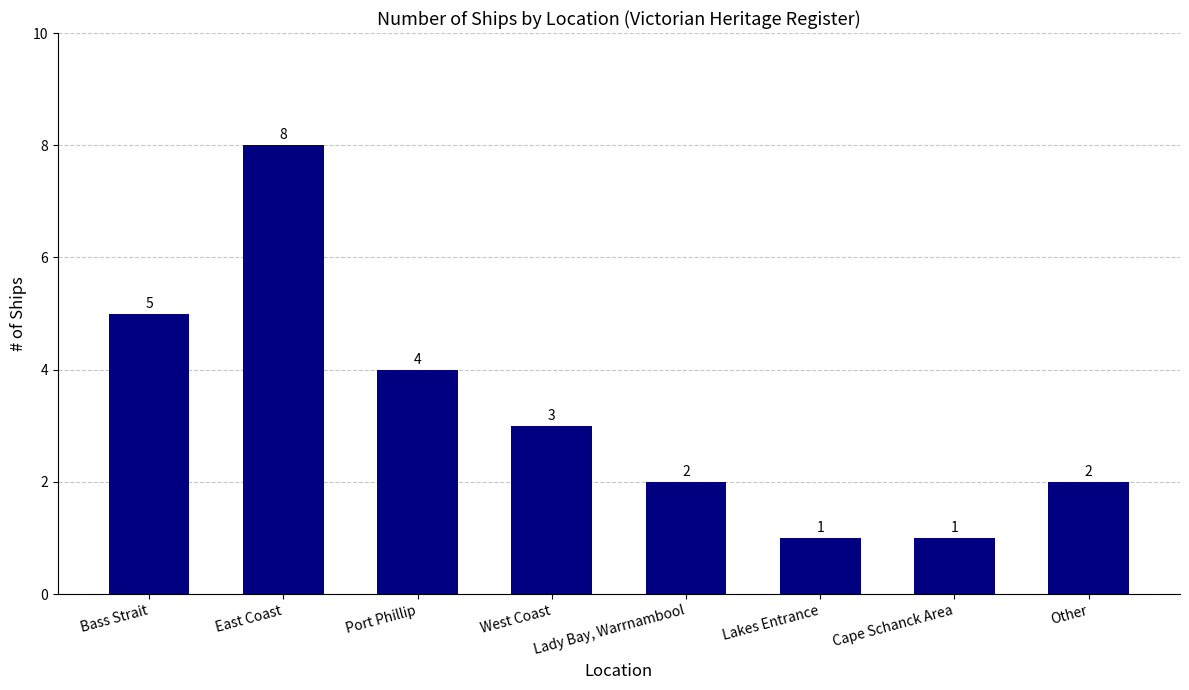

What is the value of the 3rd bar from the left?

4